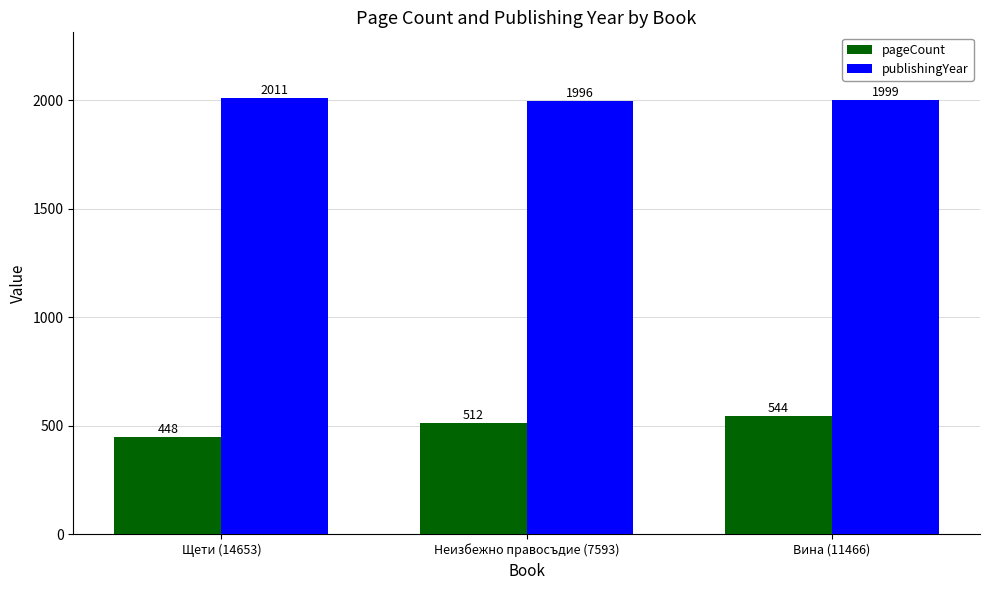

Between Щети (14653) and Вина (11466), which series saw the biggest shift?

pageCount